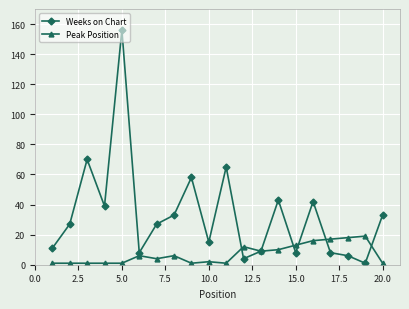

What is the greatest value displayed?

156